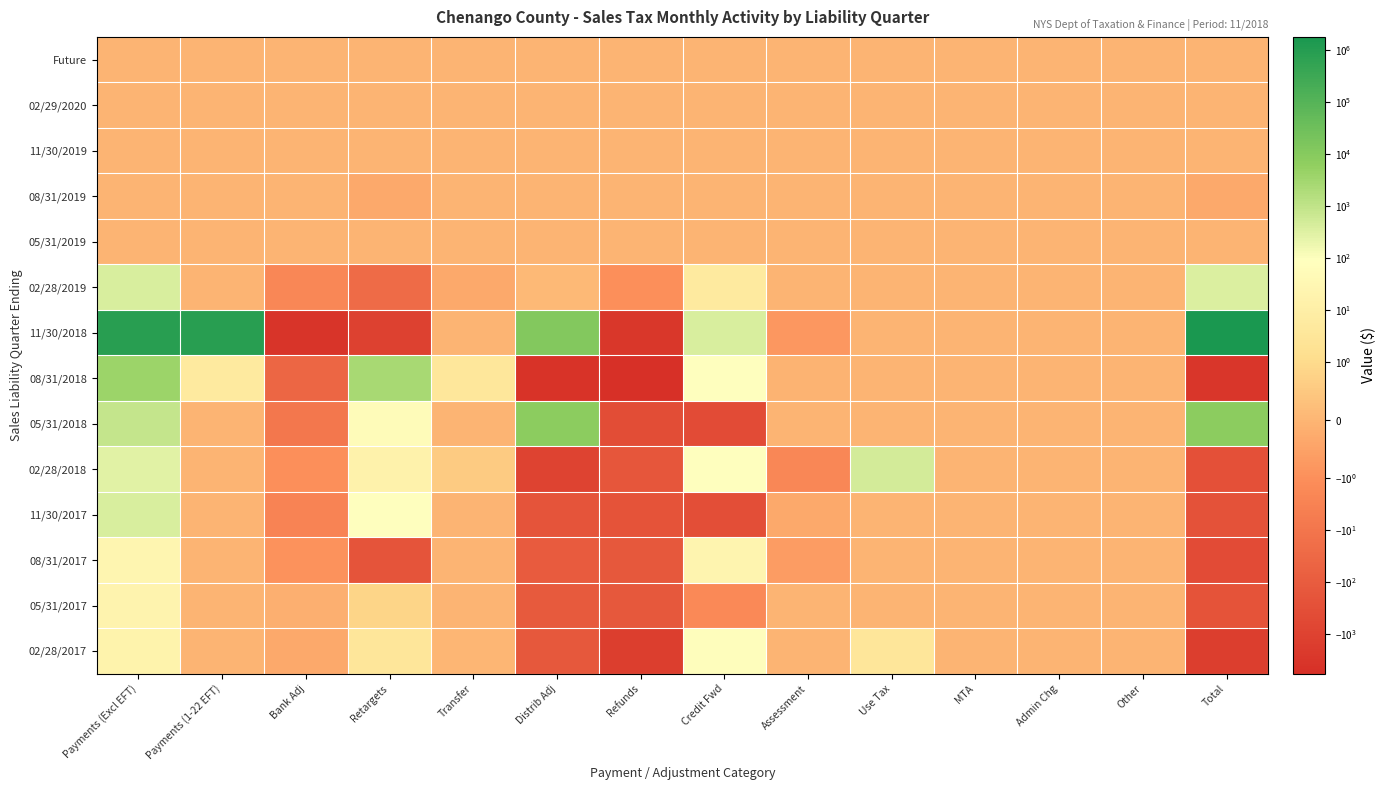

Reading left to right, what are all the values shown in this chart?

Future: Payments (Excl EFT)=0.0	Payments (1-22 EFT)=0.0	Bank Adj=0.0	Retargets=0.0	Transfer=0.0	Distrib Adj=0.0	Refunds=0.0	Credit Fwd=0.0	Assessment=0.0	Use Tax=0.0	MTA=0.0	Admin Chg=0.0	Other=0.0	Total=0.0
02/29/2020: Payments (Excl EFT)=0.0	Payments (1-22 EFT)=0.0	Bank Adj=0.0	Retargets=0.0	Transfer=0.0	Distrib Adj=0.0	Refunds=0.0	Credit Fwd=0.0	Assessment=0.0	Use Tax=0.0	MTA=0.0	Admin Chg=0.0	Other=0.0	Total=0.0
11/30/2019: Payments (Excl EFT)=0.0	Payments (1-22 EFT)=0.0	Bank Adj=0.0	Retargets=-0.0	Transfer=0.0	Distrib Adj=0.0	Refunds=0.0	Credit Fwd=0.0	Assessment=0.0	Use Tax=0.0	MTA=0.0	Admin Chg=0.0	Other=0.0	Total=-0.0
08/31/2019: Payments (Excl EFT)=0.0	Payments (1-22 EFT)=0.0	Bank Adj=0.0	Retargets=-0.3	Transfer=0.0	Distrib Adj=0.0	Refunds=0.0	Credit Fwd=0.0	Assessment=0.0	Use Tax=0.0	MTA=0.0	Admin Chg=0.0	Other=0.0	Total=-0.3
05/31/2019: Payments (Excl EFT)=0.0	Payments (1-22 EFT)=0.0	Bank Adj=0.0	Retargets=0.0	Transfer=0.0	Distrib Adj=0.0	Refunds=0.0	Credit Fwd=0.0	Assessment=0.0	Use Tax=0.0	MTA=0.0	Admin Chg=0.0	Other=0.0	Total=0.0
02/28/2019: Payments (Excl EFT)=392.7	Payments (1-22 EFT)=0.0	Bank Adj=-2.0	Retargets=-25.1	Transfer=-0.3	Distrib Adj=0.1	Refunds=-1.0	Credit Fwd=5.2	Assessment=0.0	Use Tax=0.0	MTA=0.0	Admin Chg=0.0	Other=0.0	Total=369.6
11/30/2018: Payments (Excl EFT)=887564.9	Payments (1-22 EFT)=885899.6	Bank Adj=-3493.5	Retargets=-1195.8	Transfer=0.0	Distrib Adj=12083.9	Refunds=-2863.2	Credit Fwd=380.7	Assessment=-0.8	Use Tax=0.0	MTA=0.0	Admin Chg=0.0	Other=0.0	Total=1778375.8
08/31/2018: Payments (Excl EFT)=3831.1	Payments (1-22 EFT)=5.2	Bank Adj=-37.4	Retargets=2690.4	Transfer=3.7	Distrib Adj=-4102.3	Refunds=-5749.6	Credit Fwd=85.1	Assessment=-0.0	Use Tax=0.0	MTA=0.0	Admin Chg=0.0	Other=0.0	Total=-3273.9
05/31/2018: Payments (Excl EFT)=811.7	Payments (1-22 EFT)=0.0	Bank Adj=-8.0	Retargets=52.8	Transfer=0.0	Distrib Adj=7327.3	Refunds=-376.8	Credit Fwd=-413.8	Assessment=0.0	Use Tax=0.0	MTA=0.0	Admin Chg=0.0	Other=0.0	Total=7393.1
02/28/2018: Payments (Excl EFT)=269.0	Payments (1-22 EFT)=0.0	Bank Adj=-1.1	Retargets=17.0	Transfer=0.6	Distrib Adj=-975.4	Refunds=-152.6	Credit Fwd=87.0	Assessment=-1.9	Use Tax=484.6	MTA=0.0	Admin Chg=0.0	Other=0.0	Total=-272.8
11/30/2017: Payments (Excl EFT)=415.1	Payments (1-22 EFT)=0.0	Bank Adj=-2.9	Retargets=98.1	Transfer=0.0	Distrib Adj=-194.9	Refunds=-212.1	Credit Fwd=-362.0	Assessment=-0.3	Use Tax=0.0	MTA=0.0	Admin Chg=0.0	Other=0.0	Total=-258.9
08/31/2017: Payments (Excl EFT)=26.6	Payments (1-22 EFT)=0.0	Bank Adj=-0.9	Retargets=-211.5	Transfer=0.0	Distrib Adj=-107.1	Refunds=-152.2	Credit Fwd=22.8	Assessment=-0.7	Use Tax=0.0	MTA=0.0	Admin Chg=0.0	Other=0.0	Total=-423.0
05/31/2017: Payments (Excl EFT)=20.4	Payments (1-22 EFT)=0.0	Bank Adj=-0.1	Retargets=0.9	Transfer=0.0	Distrib Adj=-117.2	Refunds=-136.6	Credit Fwd=-1.6	Assessment=0.0	Use Tax=0.0	MTA=0.0	Admin Chg=0.0	Other=0.0	Total=-234.3
02/28/2017: Payments (Excl EFT)=18.8	Payments (1-22 EFT)=0.0	Bank Adj=-0.3	Retargets=3.6	Transfer=0.0	Distrib Adj=-145.8	Refunds=-1405.8	Credit Fwd=77.1	Assessment=0.0	Use Tax=3.4	MTA=0.0	Admin Chg=0.0	Other=0.0	Total=-1448.9